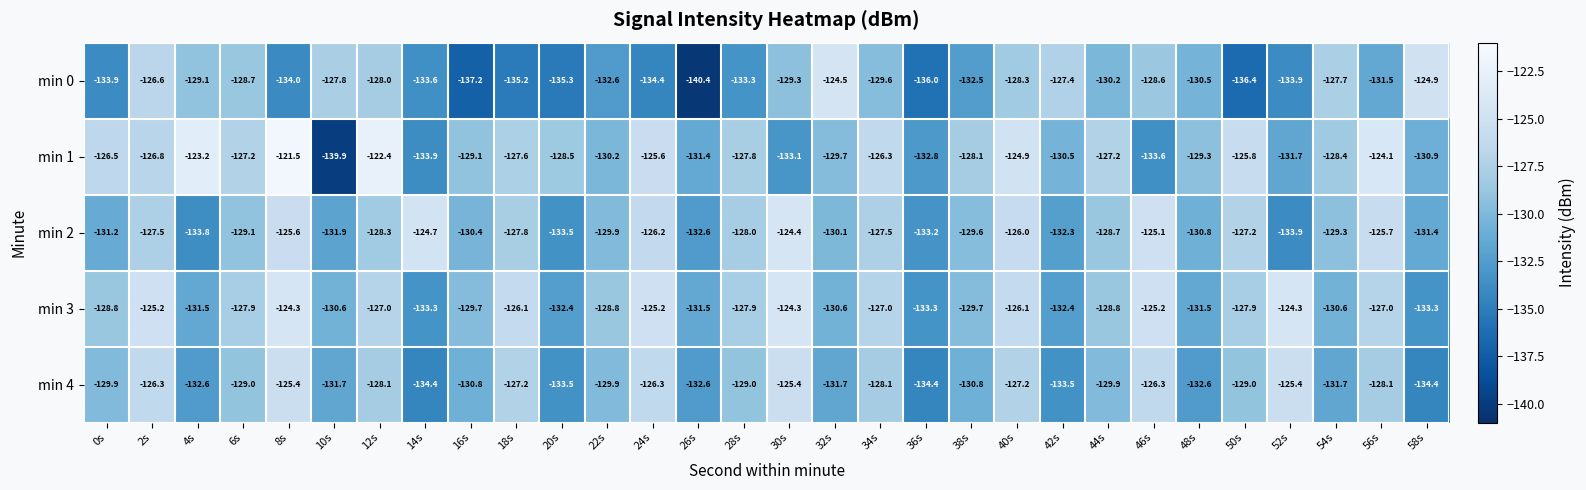

True or false: min 2 has a value of -177.4 at 52s.

False